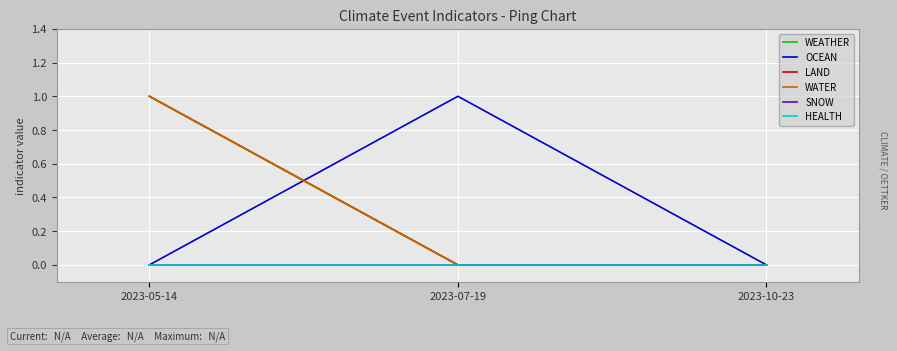

What is the greatest value displayed?

1